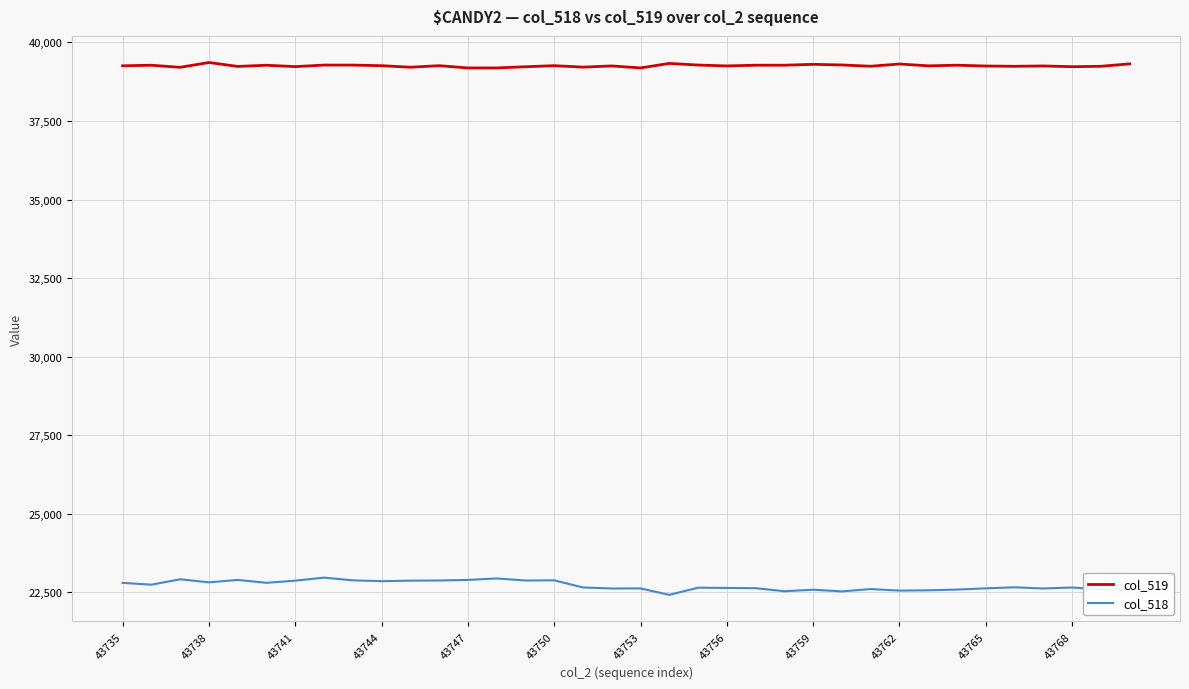

What is the highest value of the col_518 series?

22961